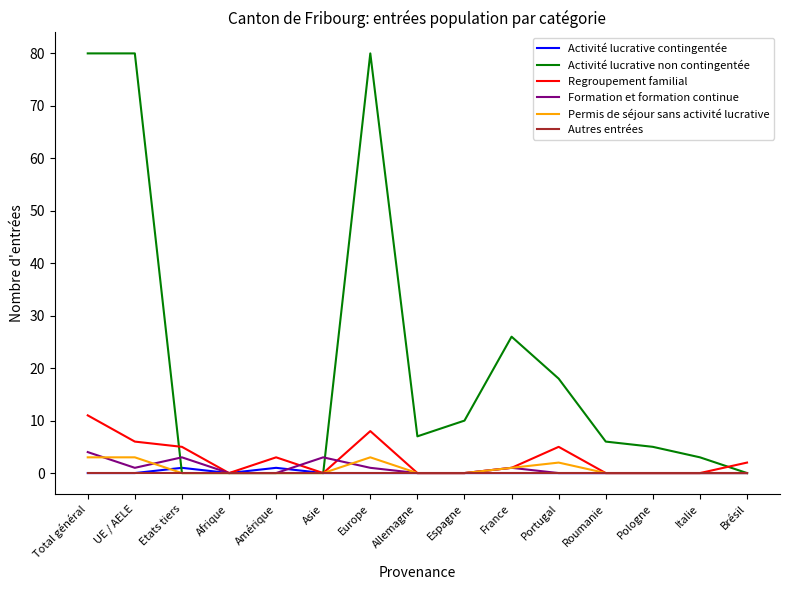

What position from the left is Espagne?

9